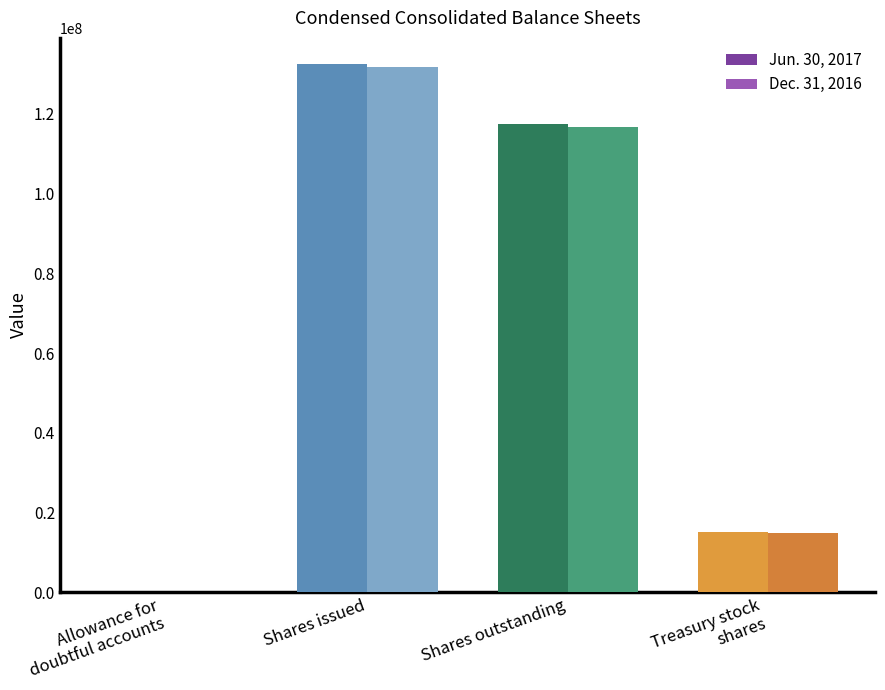

Is it true that Jun. 30, 2017 equals 44171153 at Shares outstanding?

False